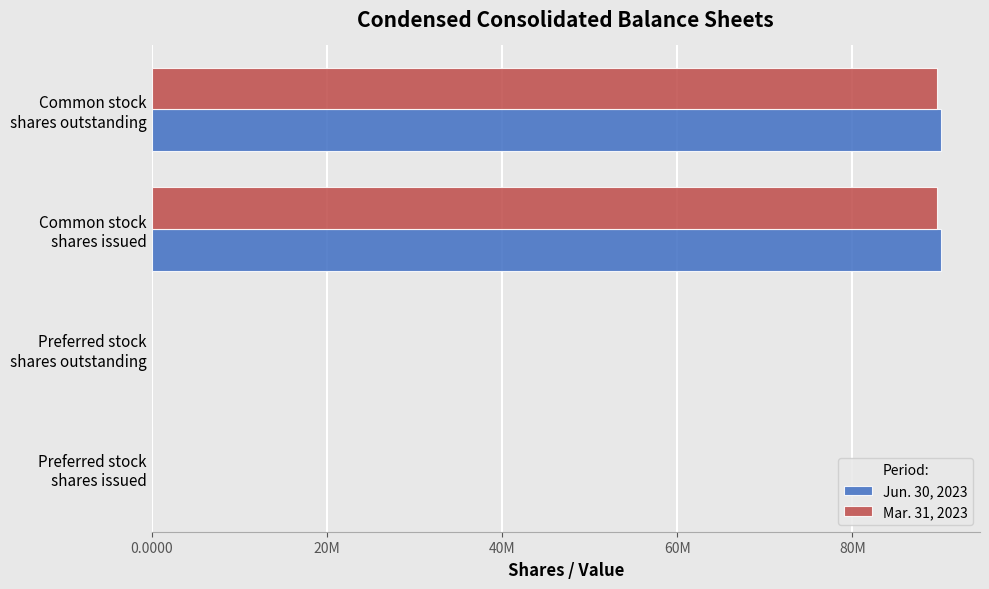

What are all the series names shown in the legend?

Jun. 30, 2023, Mar. 31, 2023